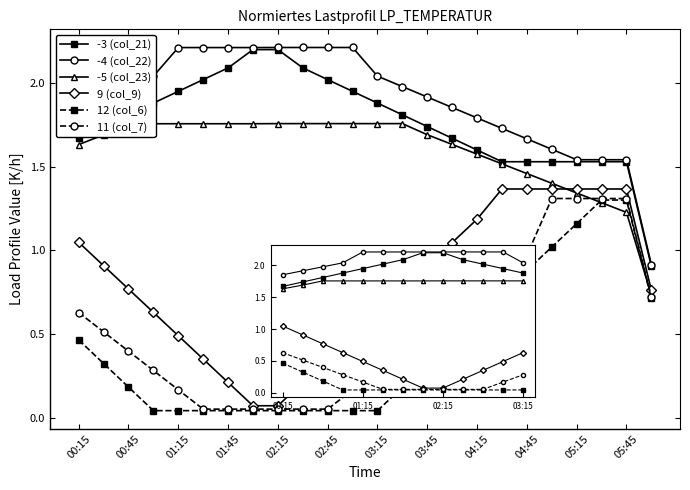

How many distinct data groups are displayed?

6